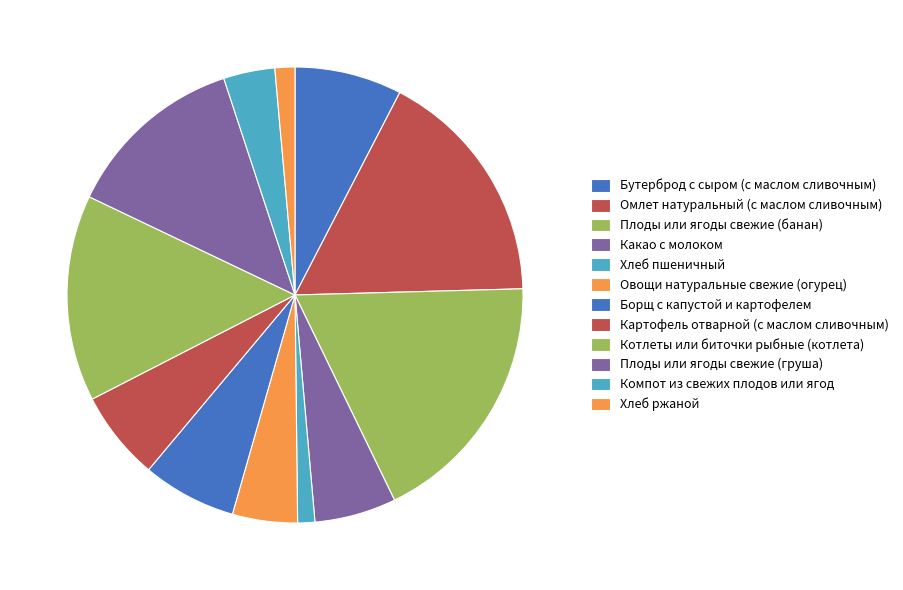

Is it true that Борщ с капустой и картофелем is 1% of the pie?

False